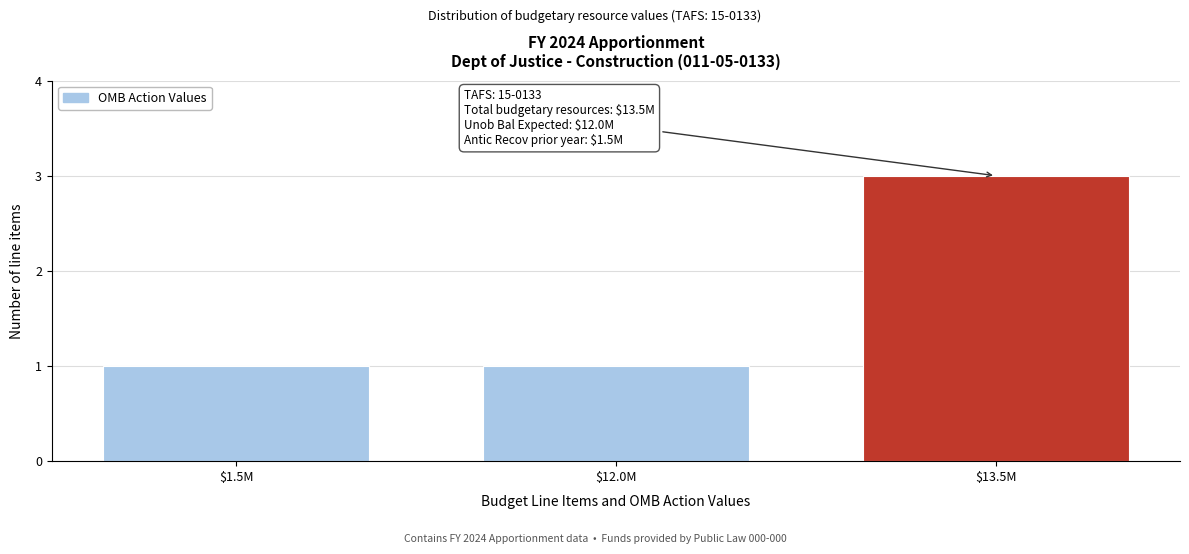

Reading left to right, extract all data points from this chart.

1	1	3